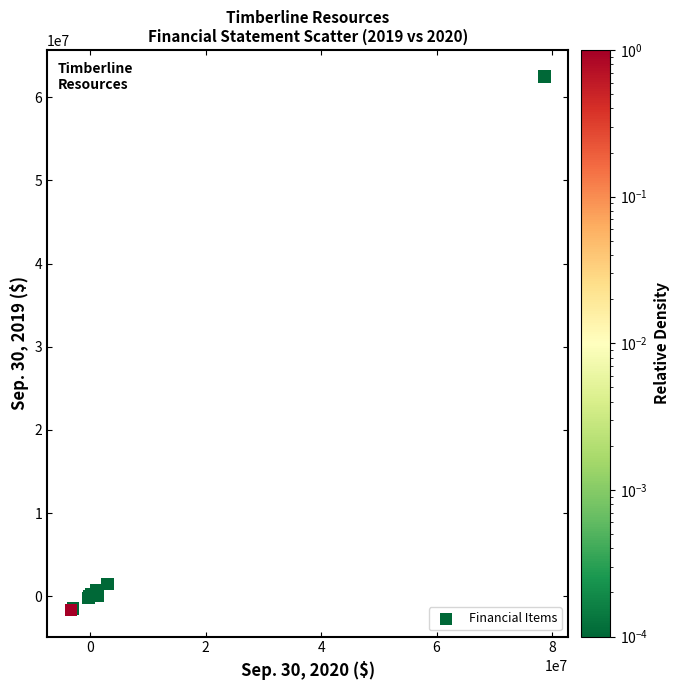

What Y value in the scatter plot is closest to 30412561?

1464232